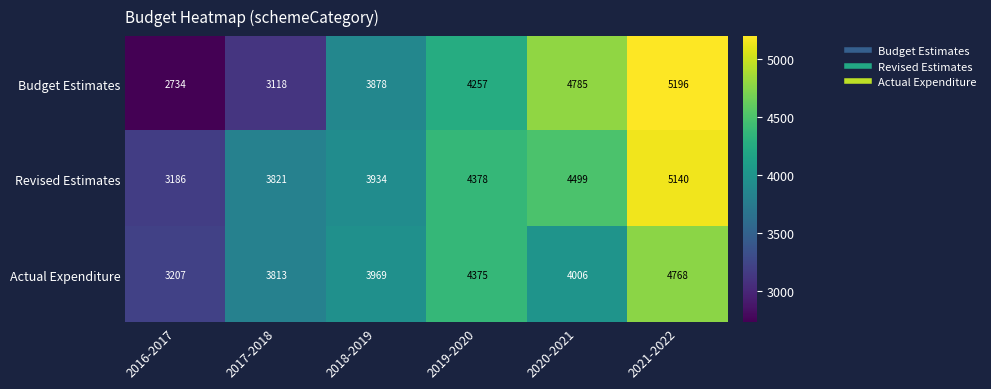

Reading left to right, transcribe all the data shown in this chart.

Budget Estimates: 2016-2017=2734	2017-2018=3118	2018-2019=3878	2019-2020=4257	2020-2021=4785	2021-2022=5196
Revised Estimates: 2016-2017=3186	2017-2018=3821	2018-2019=3934	2019-2020=4378	2020-2021=4499	2021-2022=5140
Actual Expenditure: 2016-2017=3207	2017-2018=3813	2018-2019=3969	2019-2020=4375	2020-2021=4006	2021-2022=4768